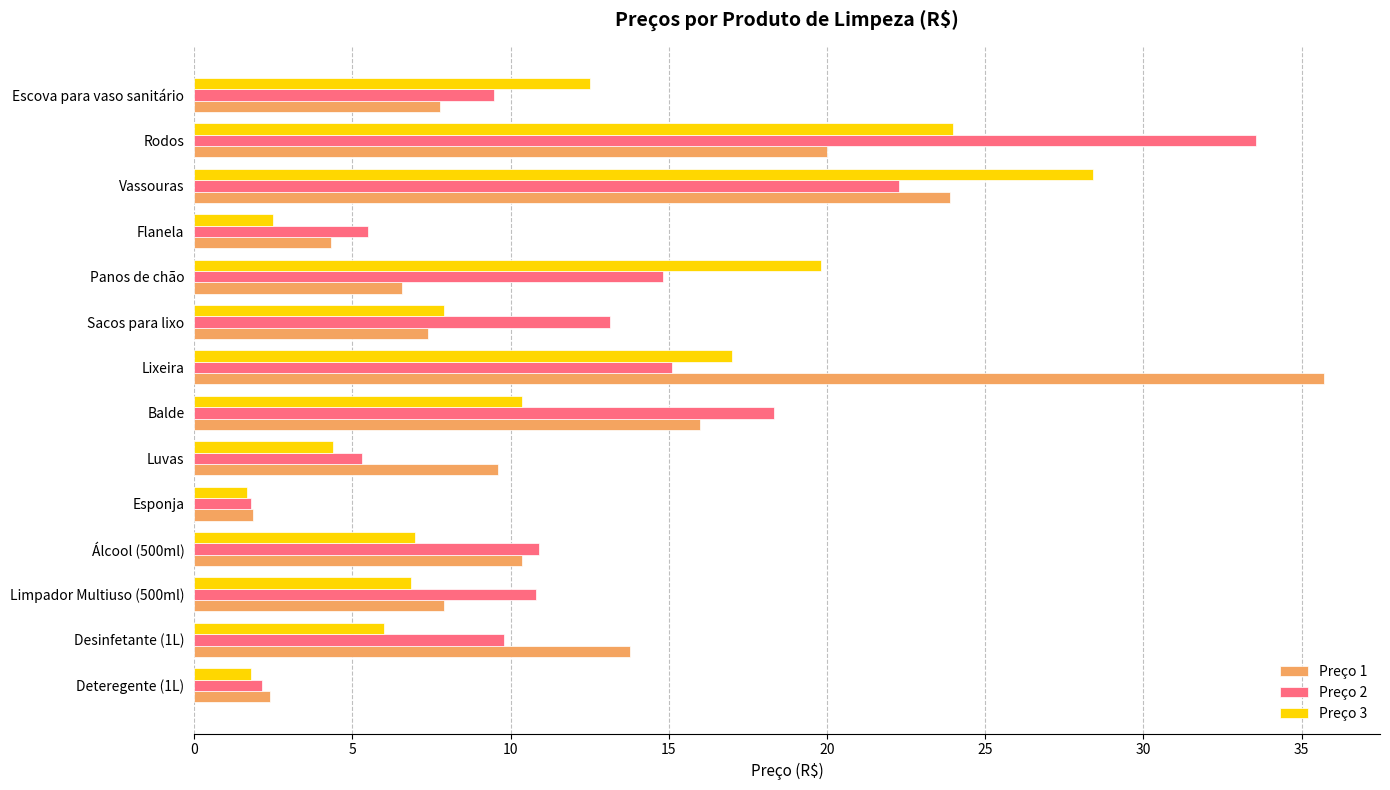

At which label does Preço 1 reach its minimum?

Esponja